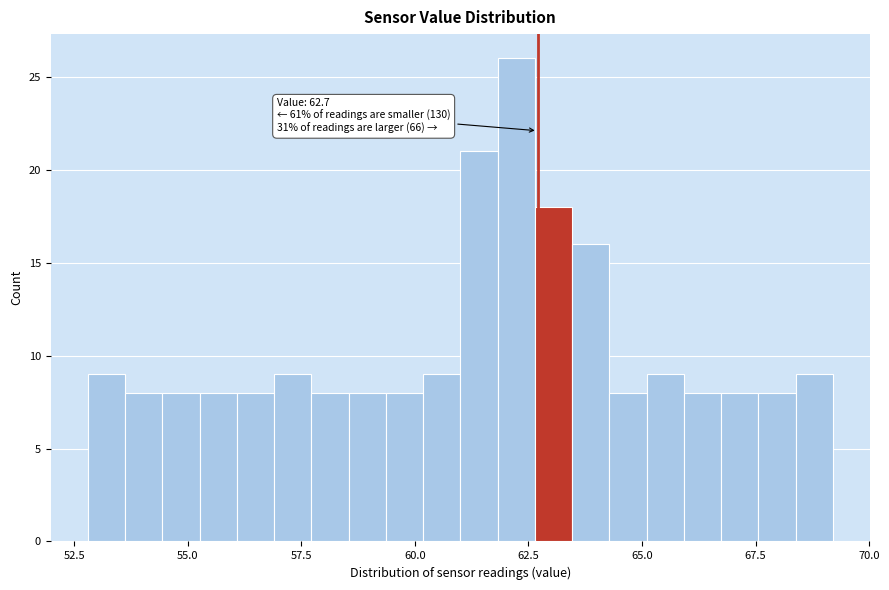

Read against the x-axis, roughly where is the centre of the tallest bar?

62.0